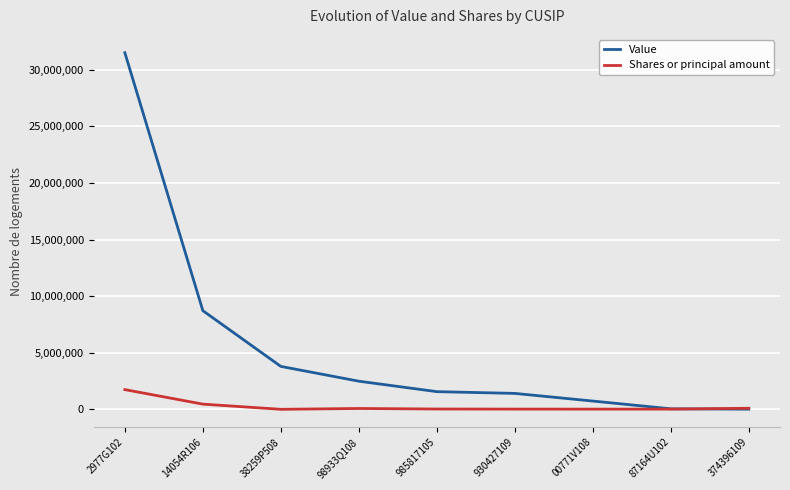

Which series has the largest total across all categories?

Value